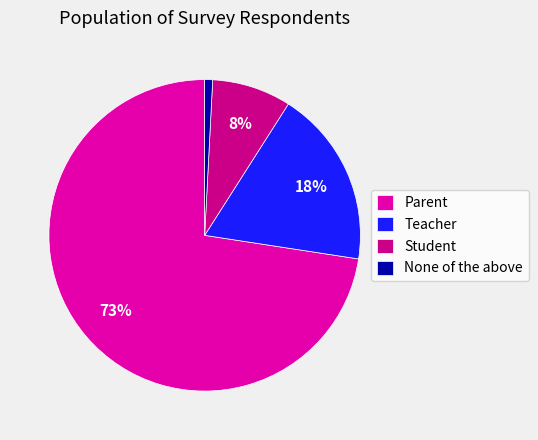

To the nearest percent, what portion does Teacher represent?

18%